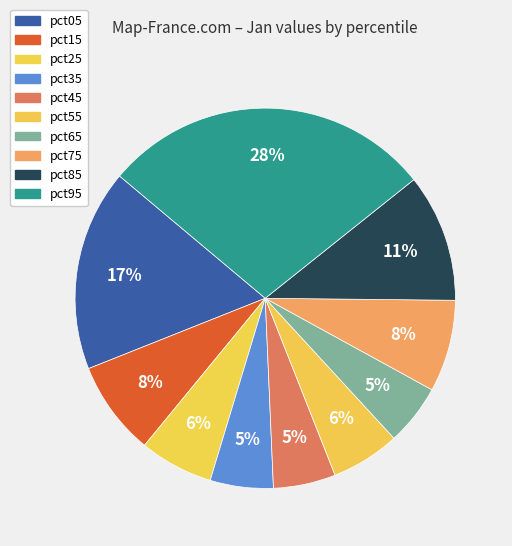

Which category has the biggest portion of the pie?

pct95